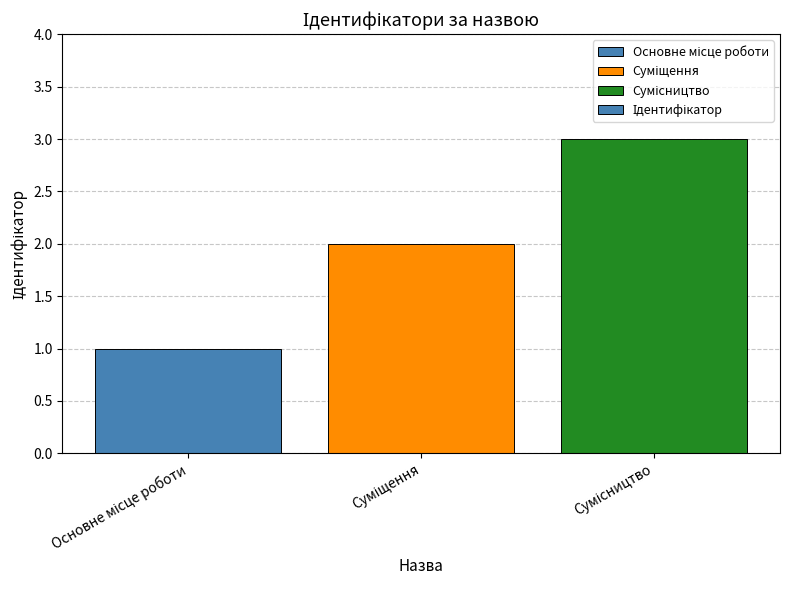

What is the maximum value shown in the chart?

3